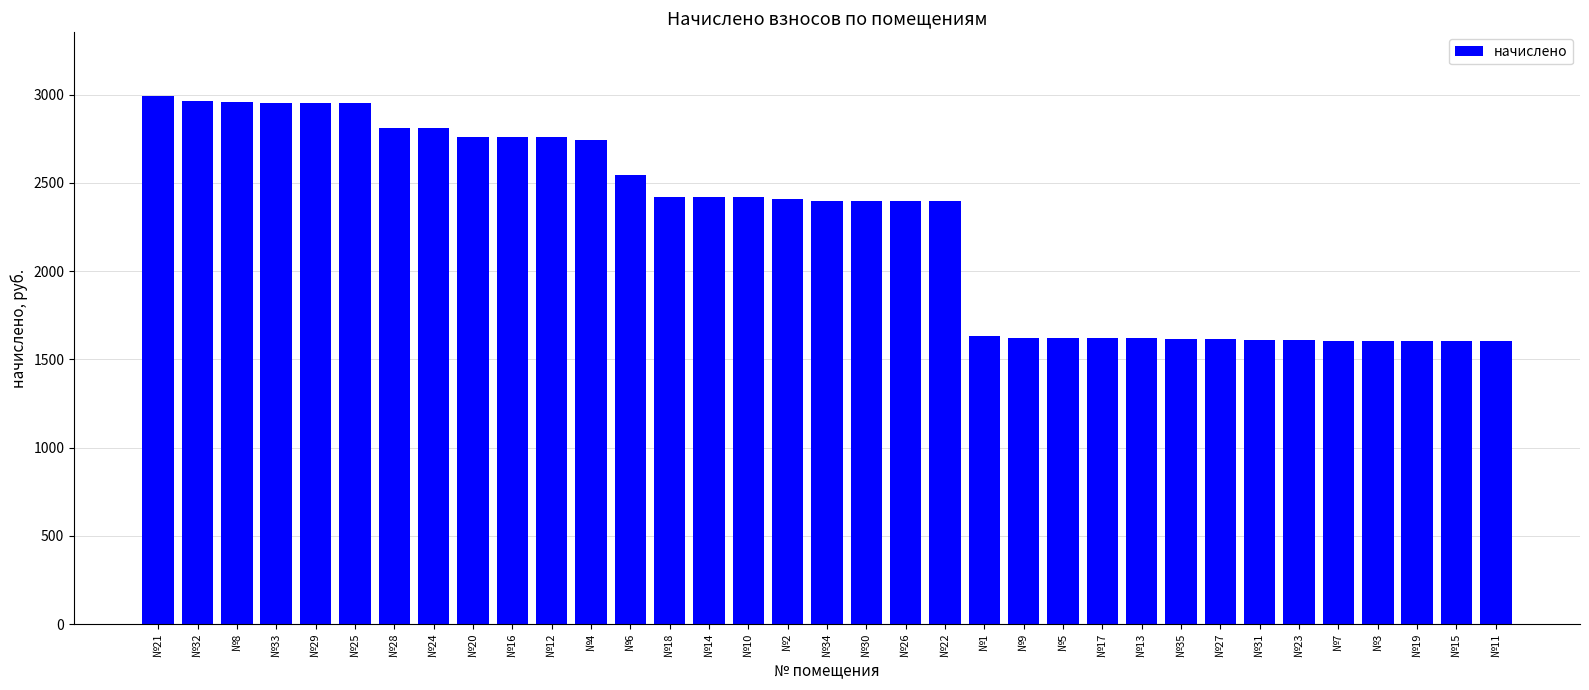

What is the label of the 4th bar from the right?

№3